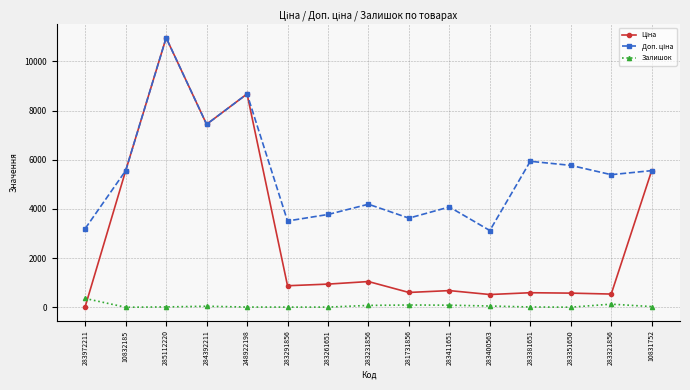

At which category is the sum across all series the highest?

285112220